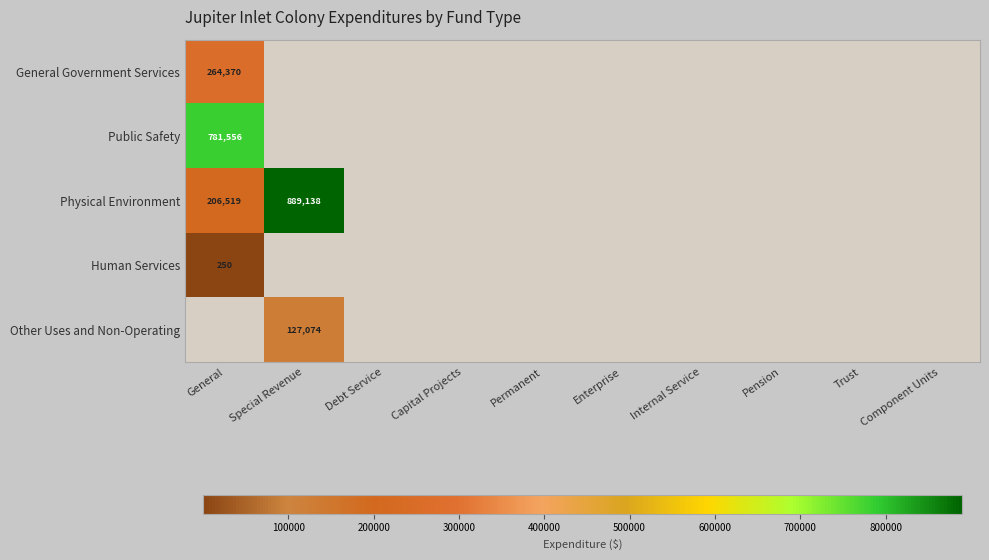

True or false: Human Services has a value of 250 at General.

True